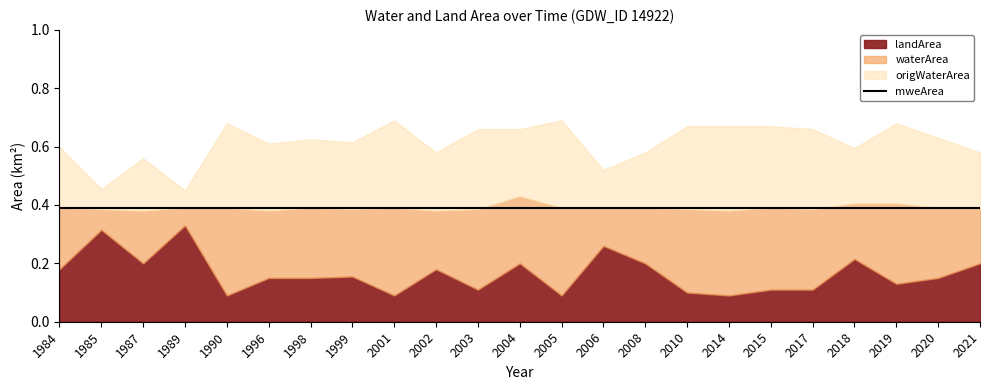

Which has a higher value, 2004 or 2002?

2004